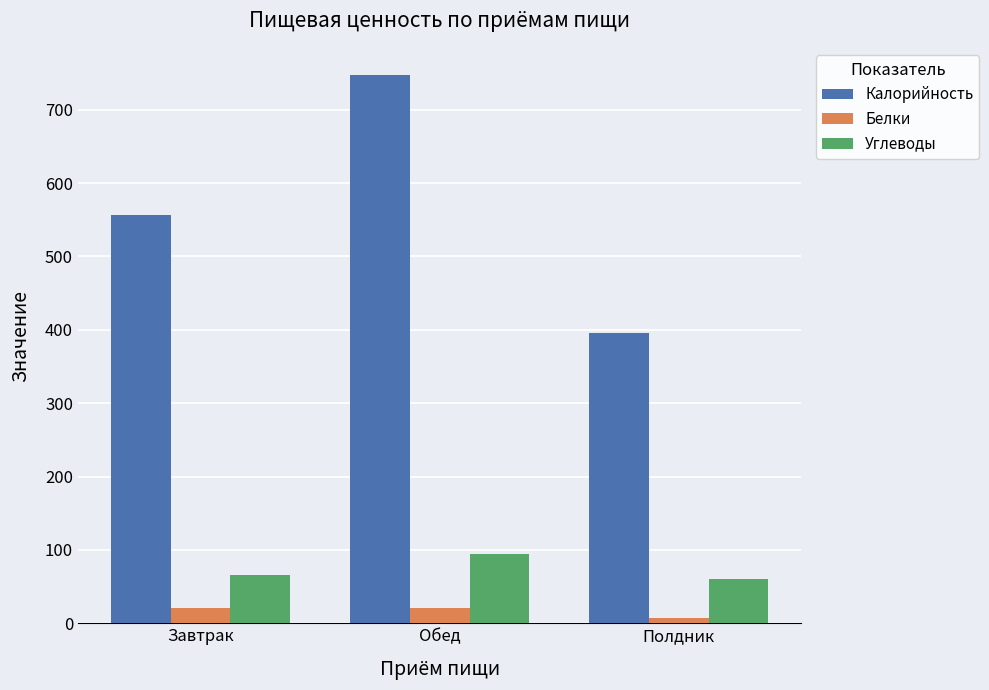

What is the value of the Калорийность bar at the 3rd from the left?

395.0